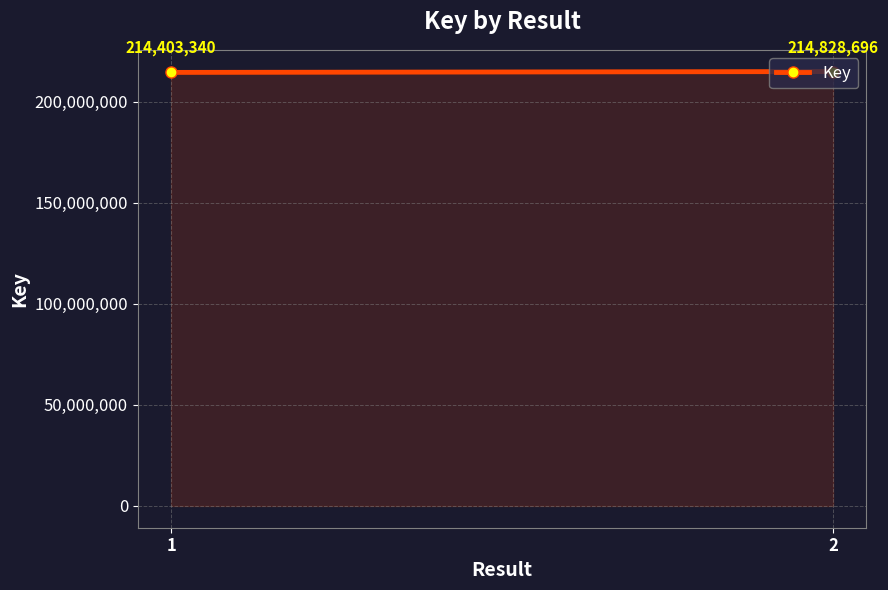

Reading left to right, transcribe all the data shown in this chart.

214403340	214828696